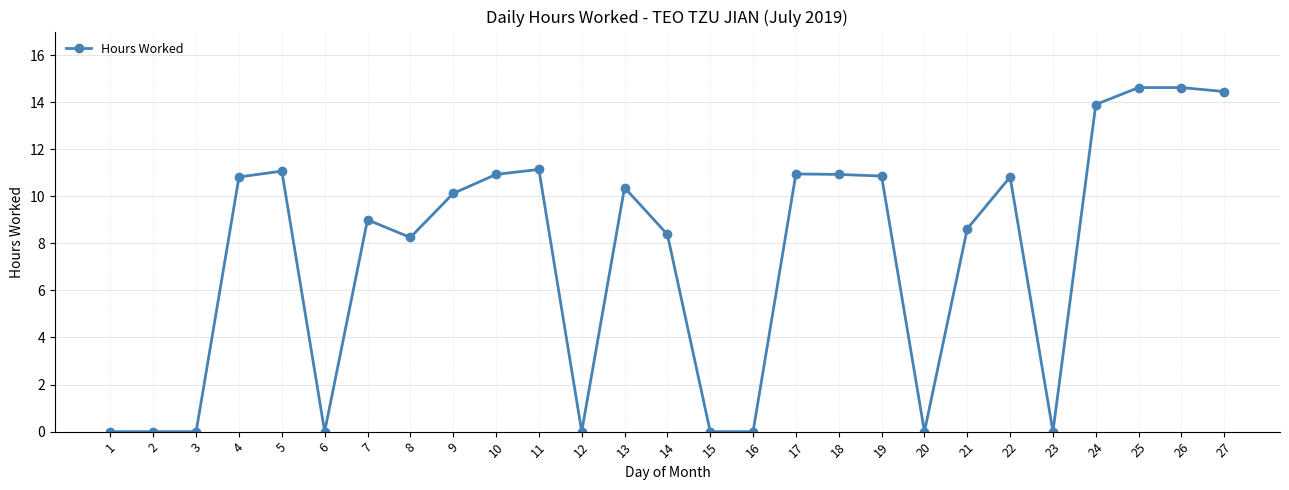

What is the greatest value displayed?

14.6